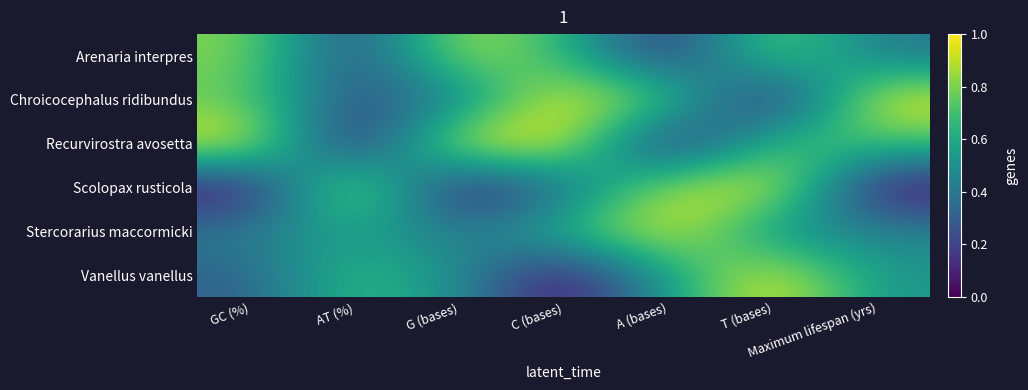

What is the maximum value shown in the chart?

1.0